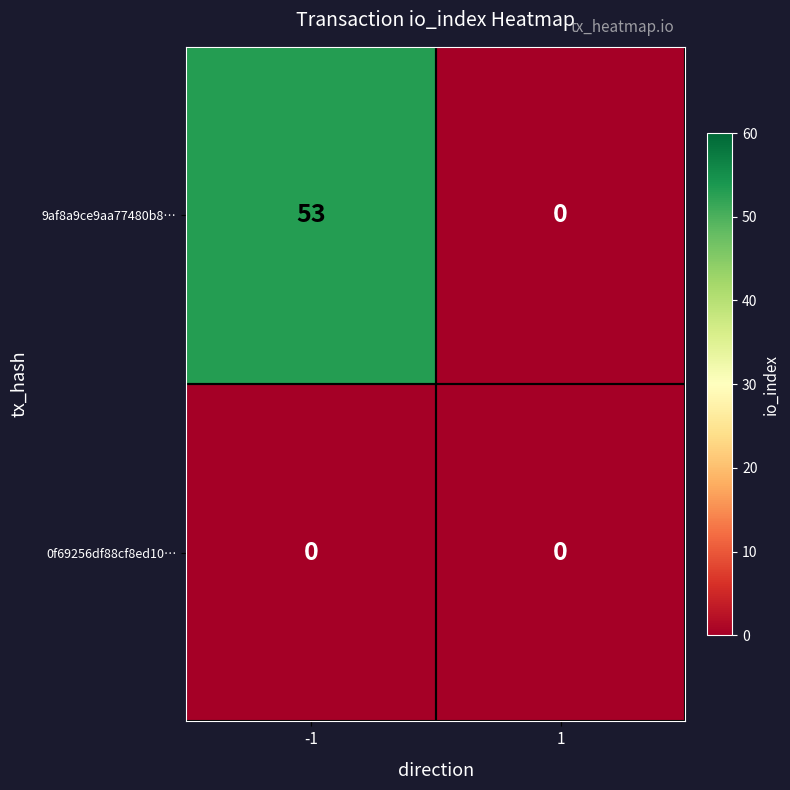

At which category is the sum across all series the highest?

-1